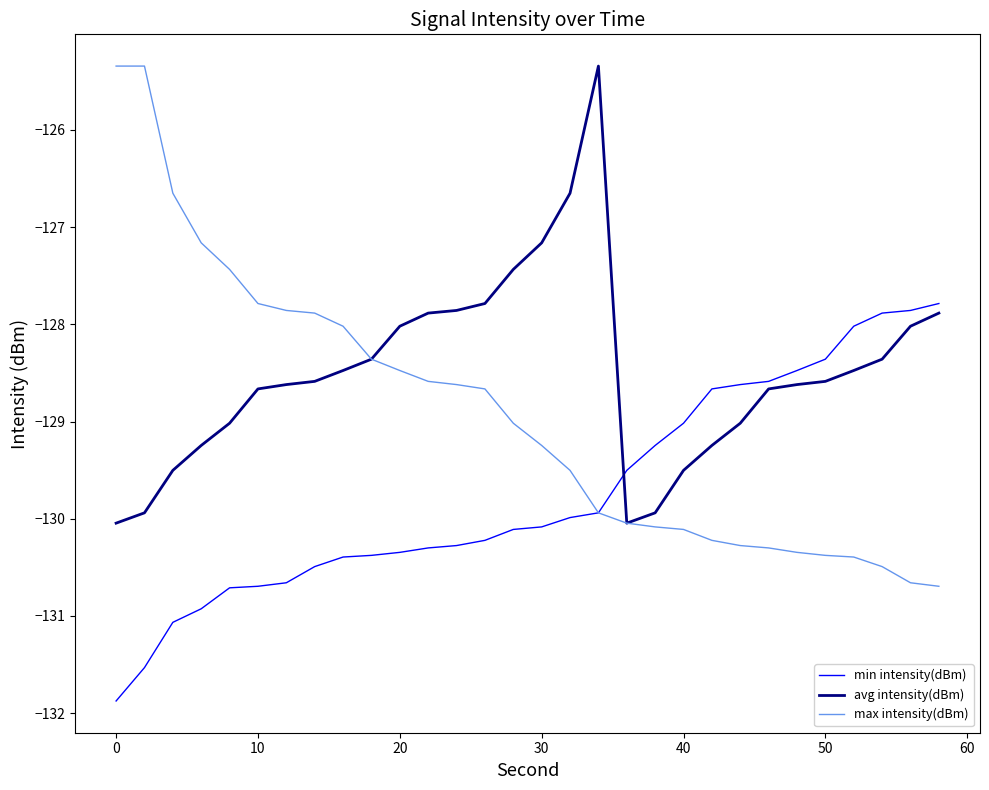

Rank the series by their average value, from highest to lowest.

avg intensity(dBm), max intensity(dBm), min intensity(dBm)